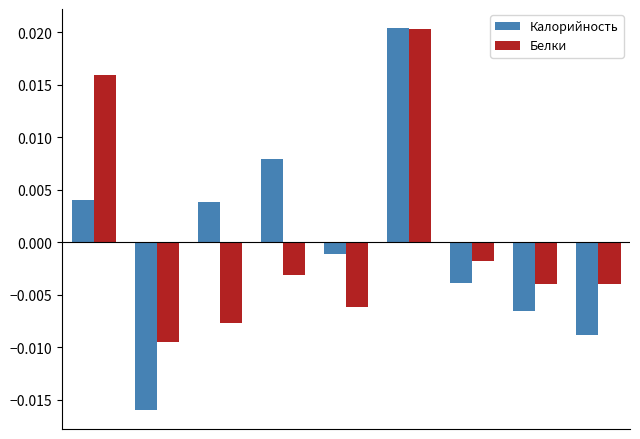

How many series are shown in this chart?

2